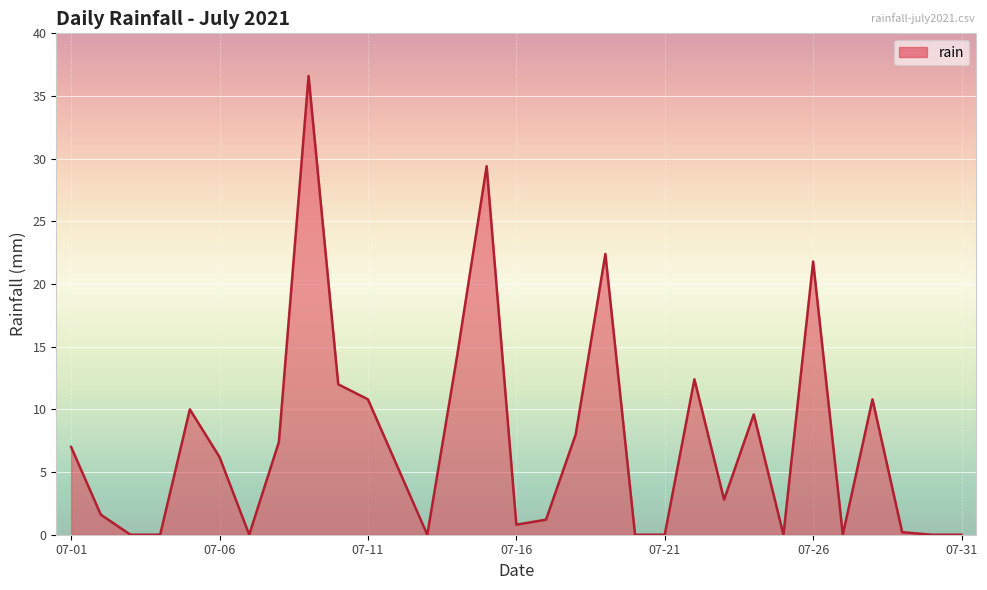

What is the difference between the maximum and minimum values?

36.6